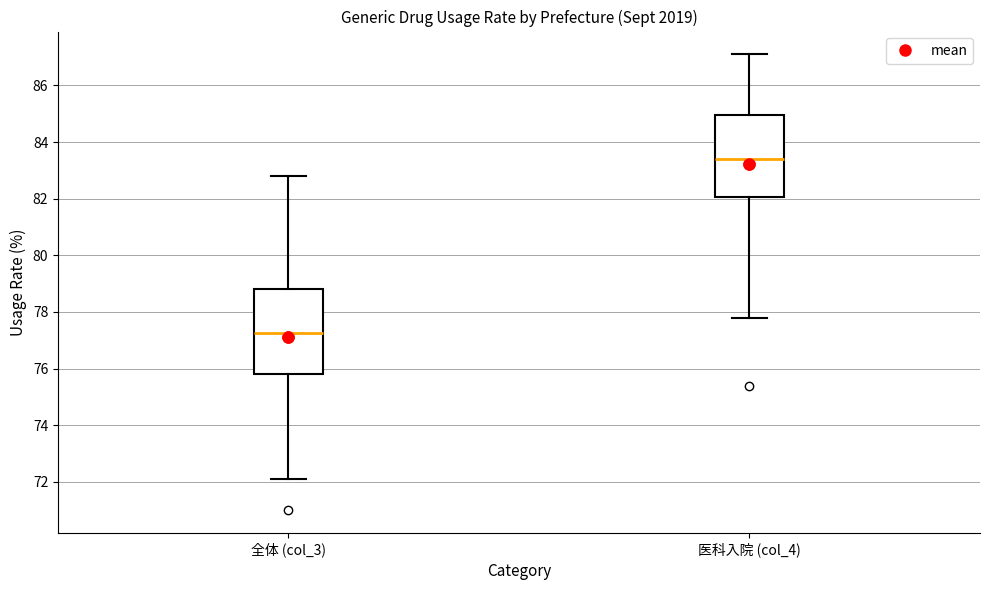

Reading left to right, read every box against the y-axis: the position of its median line, the range the box covers, and the ends of its whiskers. The values are not printed on the chart, so give them approximately, as read against the axis.

全体 (col_3): median 77.2, box 75.8 to 78.8, whiskers 72.2 to 82.8
医科入院 (col_4): median 83.4, box 82.0 to 85.0, whiskers 77.8 to 87.2